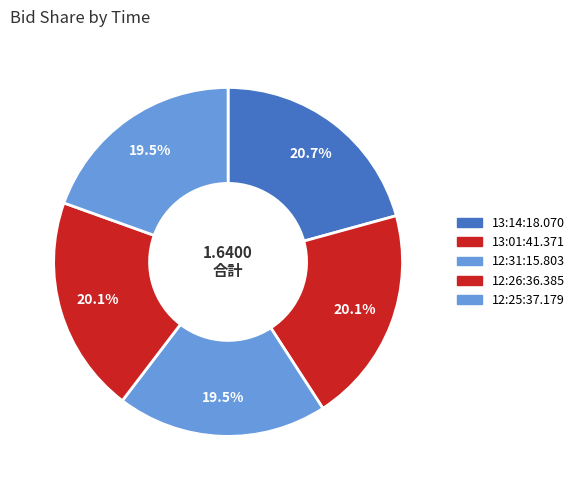

To the nearest percent, what percentage of the pie is 13:01:41.371?

20%